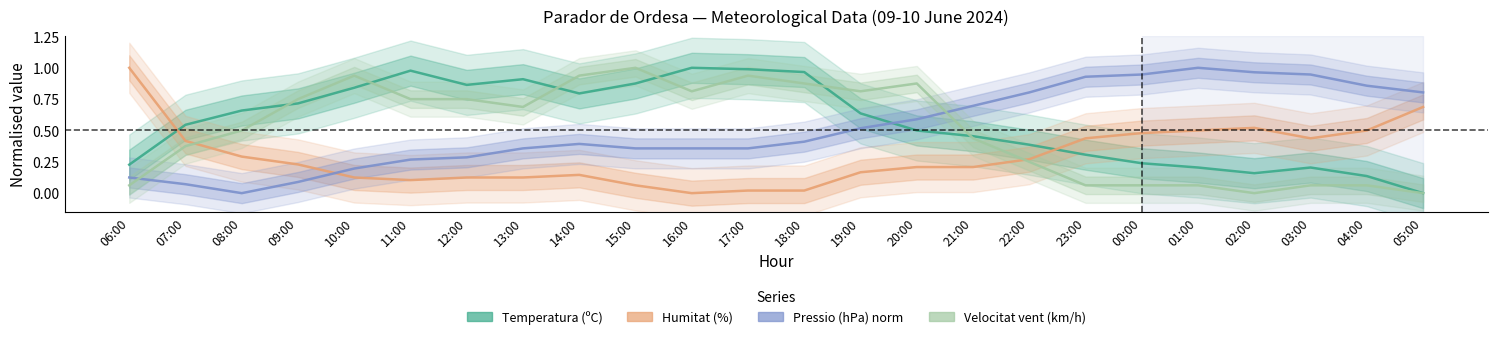

At which category does Humitat (%) reach its first local peak?

14:00